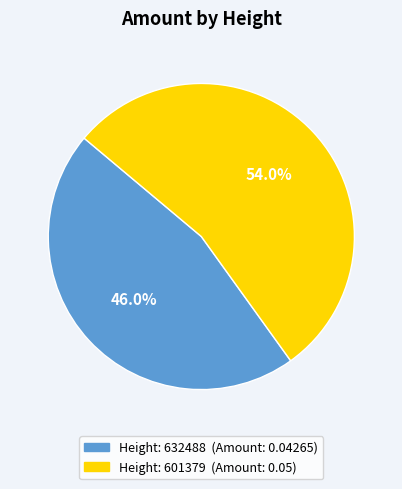

Does any single category account for the majority?

Yes